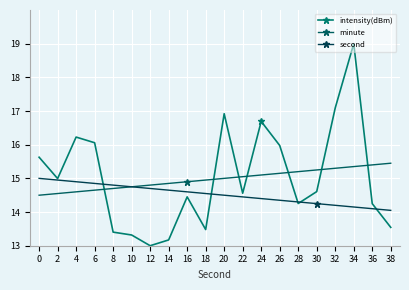

Read the second value at 2.

14.9